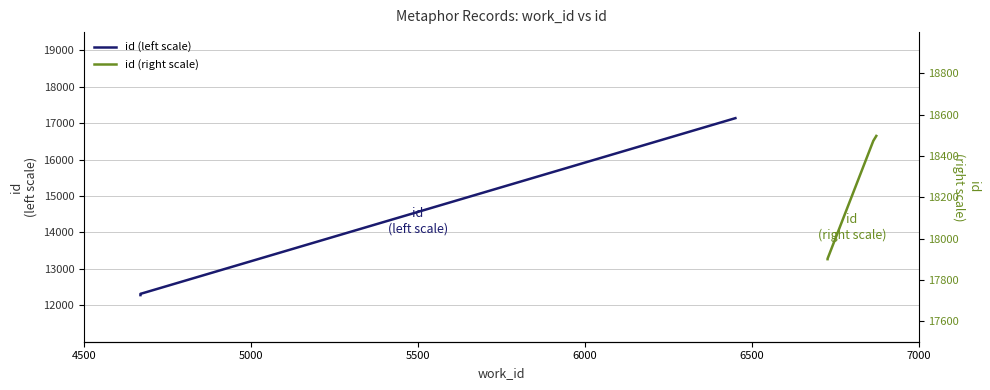

Rank the series at 6000 from highest to lowest value.

id (right scale), id (left scale)